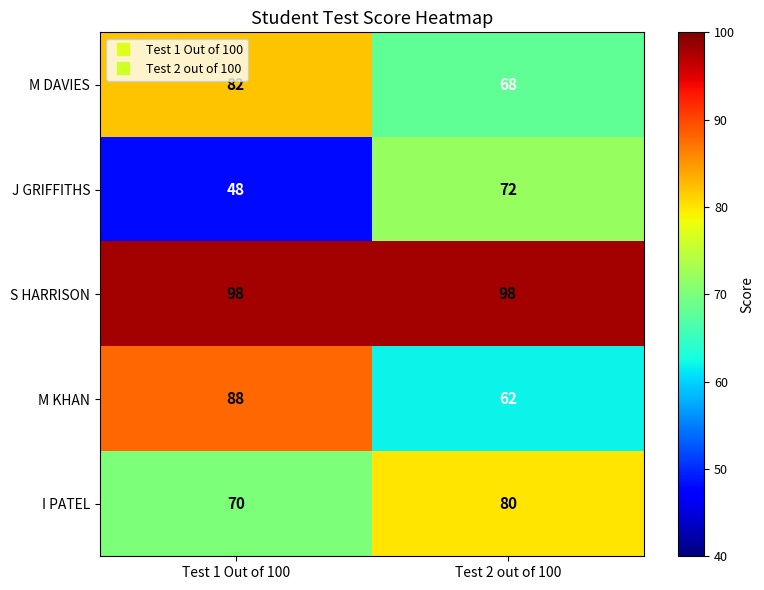

Reading left to right, what are all the values shown in this chart?

M DAVIES: Test 1 Out of 100=82	Test 2 out of 100=68
J GRIFFITHS: Test 1 Out of 100=48	Test 2 out of 100=72
S HARRISON: Test 1 Out of 100=98	Test 2 out of 100=98
M KHAN: Test 1 Out of 100=88	Test 2 out of 100=62
I PATEL: Test 1 Out of 100=70	Test 2 out of 100=80